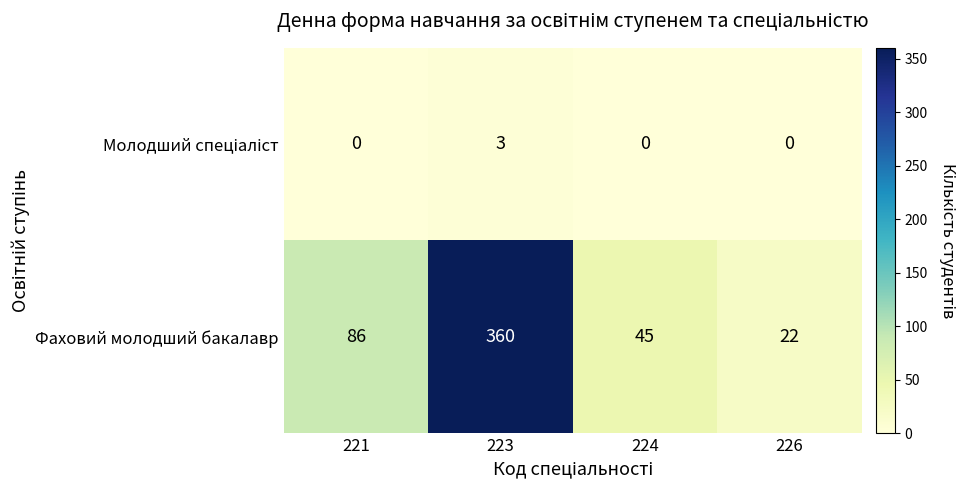

What is the average value of the Фаховий молодший бакалавр series?

128